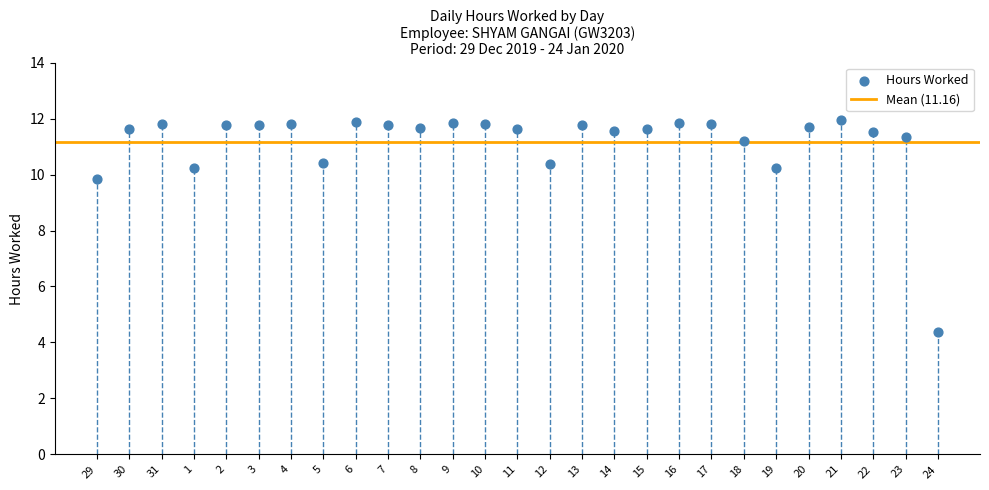

What is the range of Y values (max minus min)?

7.6